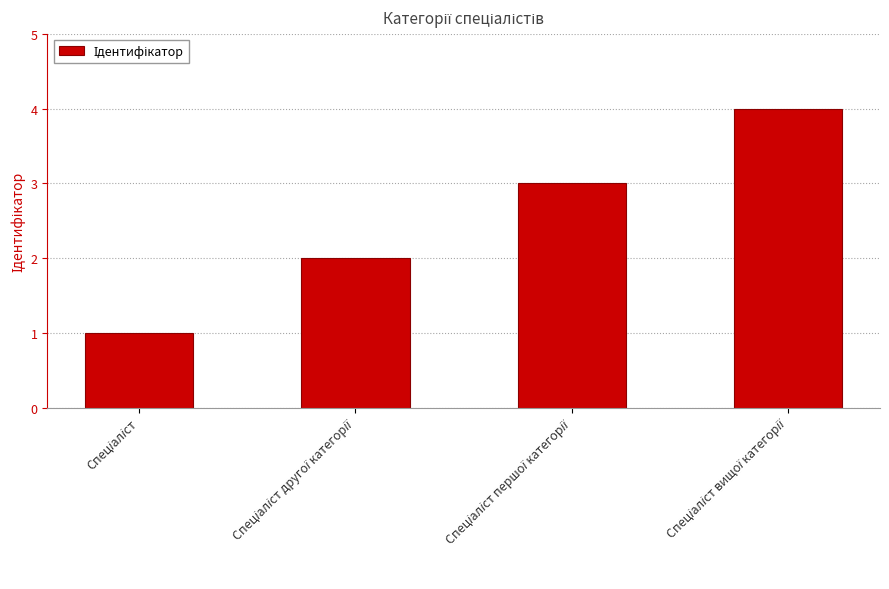

How many distinct data groups are displayed?

1